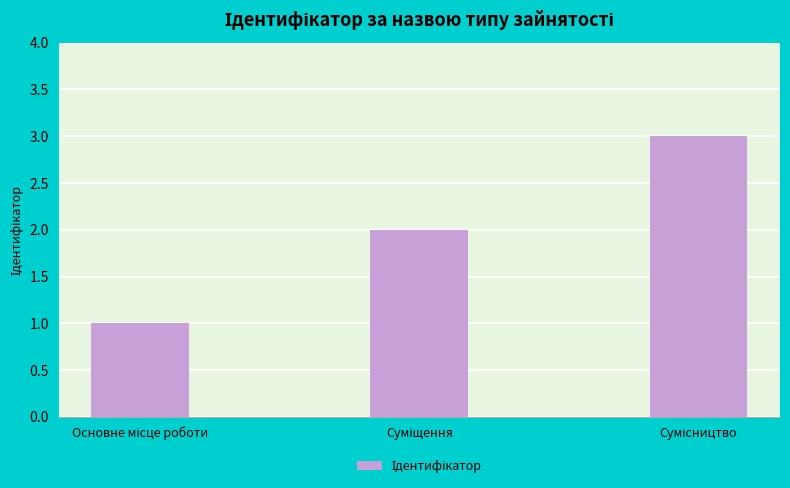

What is the maximum value shown in the chart?

3